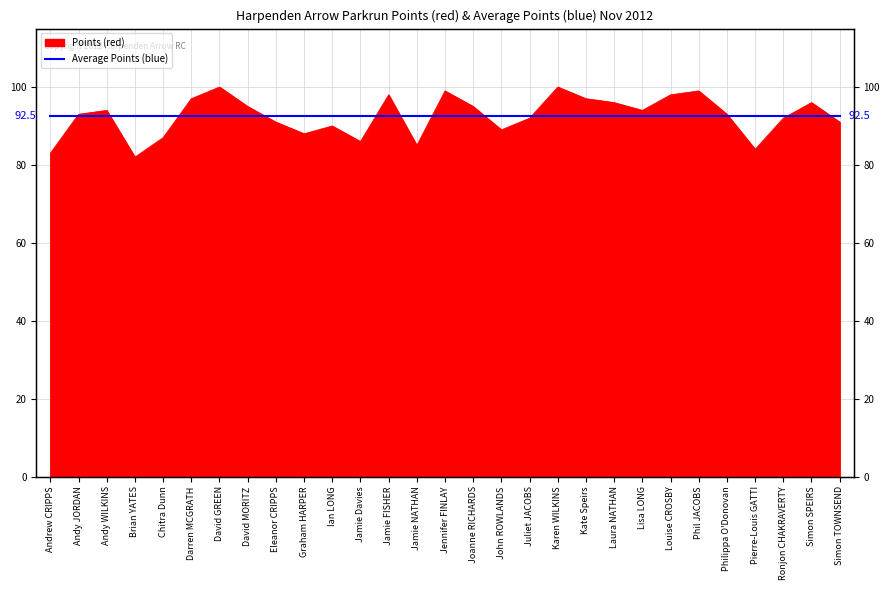

Reading left to right, list all the values displayed in this chart.

Andrew CRIPPS=83	Andy JORDAN=93	Andy WILKINS=94	Brian YATES=82	Chitra Dunn=87	Darren MCGRATH=97	David GREEN=100	David MORITZ=95	Eleanor CRIPPS=91	Graham HARPER=88	Ian LONG=90	Jamie Davies=86	Jamie FISHER=98	Jamie NATHAN=85	Jennifer FINLAY=99	Joanne RICHARDS=95	John ROWLANDS=89	Juliet JACOBS=92	Karen WILKINS=100	Kate Speirs=97	Laura NATHAN=96	Lisa LONG=94	Louise CROSBY=98	Phil JACOBS=99	Philippa O'Donovan=93	Pierre-Louis GATTI=84	Ronjon CHAKRAVERTY=92	Simon SPEIRS=96	Simon TOWNSEND=91